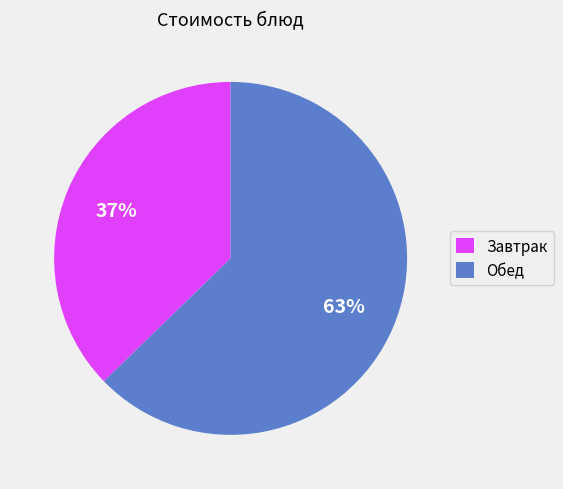

To the nearest percent, what is the combined percentage of Завтрак and Обед?

100%